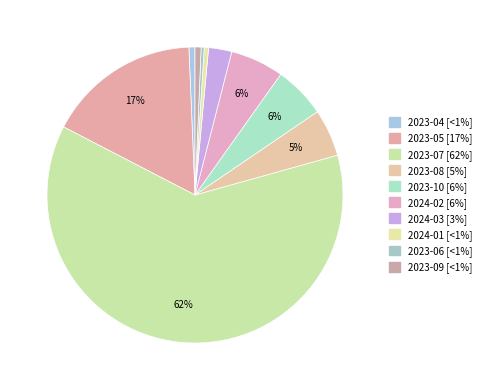

Between 2023-04 and 2024-01, which is larger?

2023-04